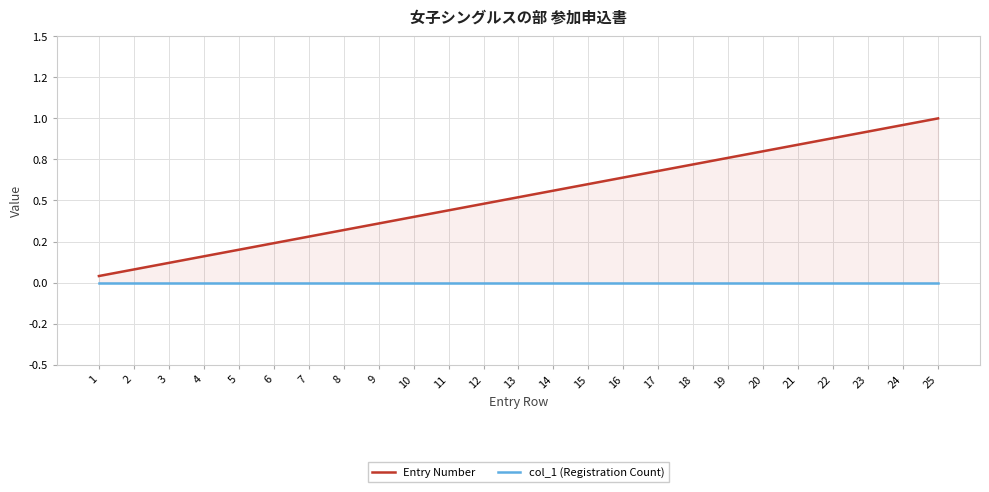

What is the value of the Entry Number point at the 16th from the left?

0.6